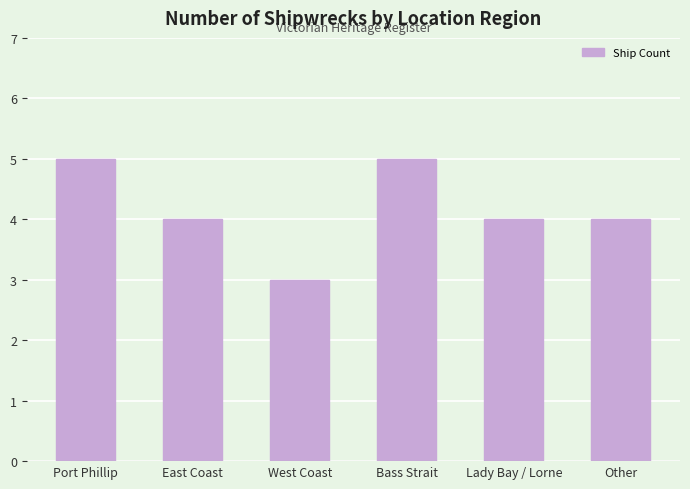

What is the greatest value displayed?

5